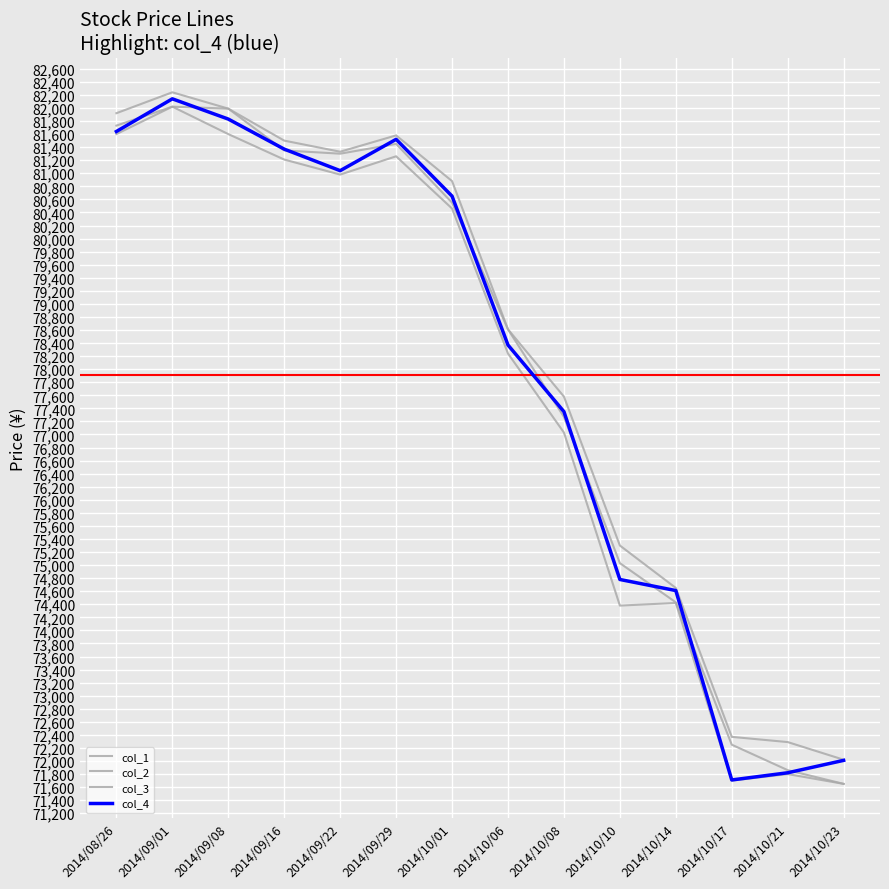

Does the chart have visible grid lines?

Yes